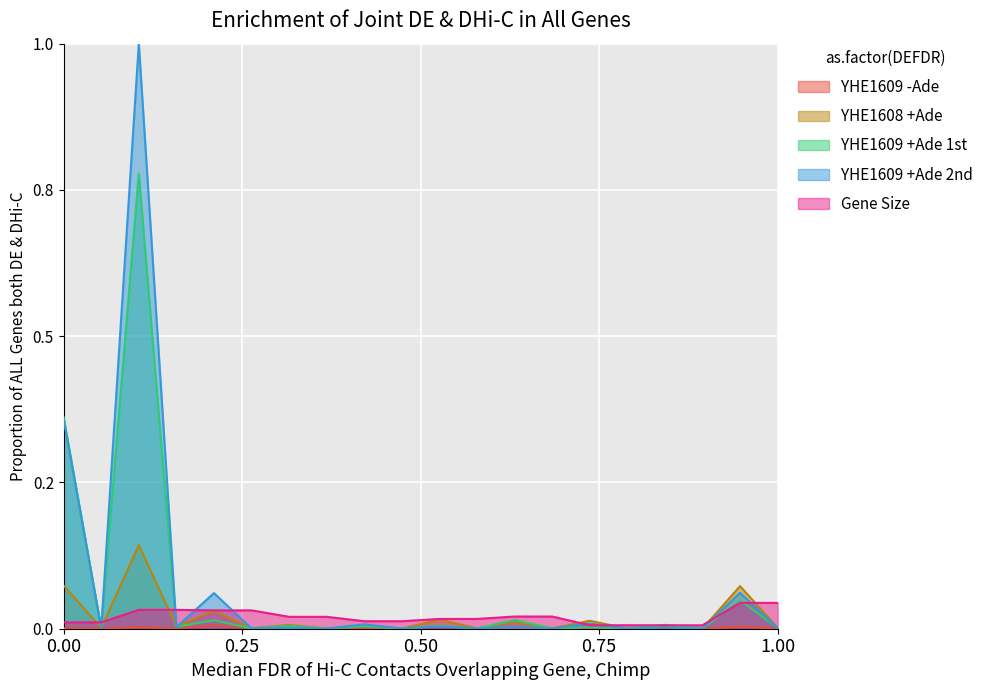

Which has a higher value, YAL056C-A-2 or YAL013W-1?

YAL056C-A-2